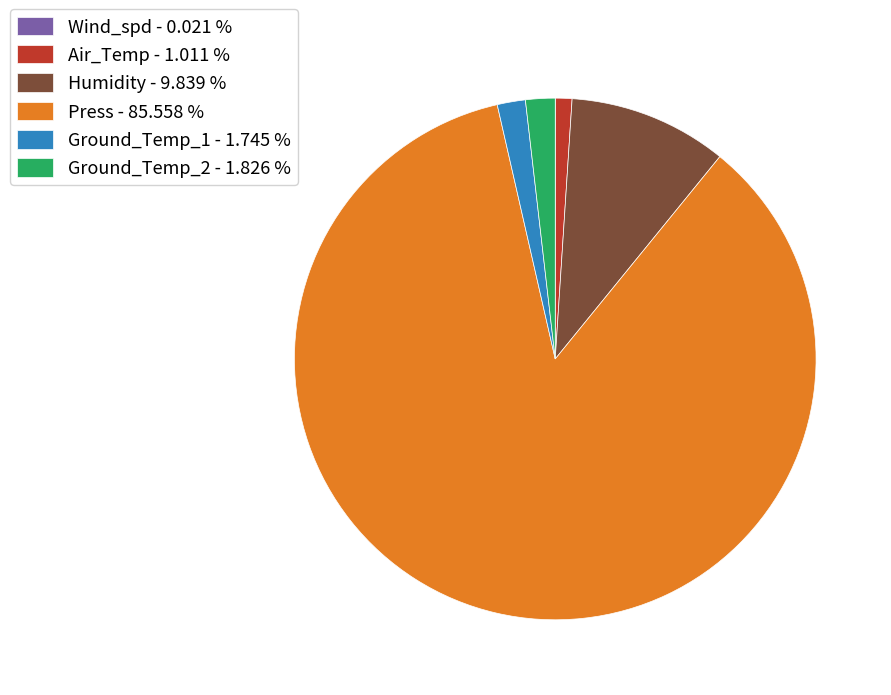

Is the sum of Press - 85.558 % and Ground_Temp_2 - 1.826 % greater than half?

Yes